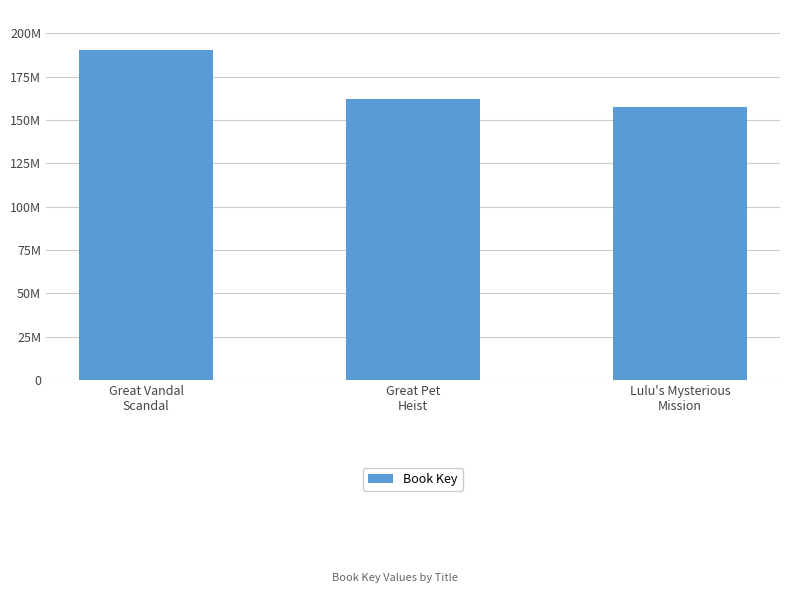

Does the chart contain any negative values?

No